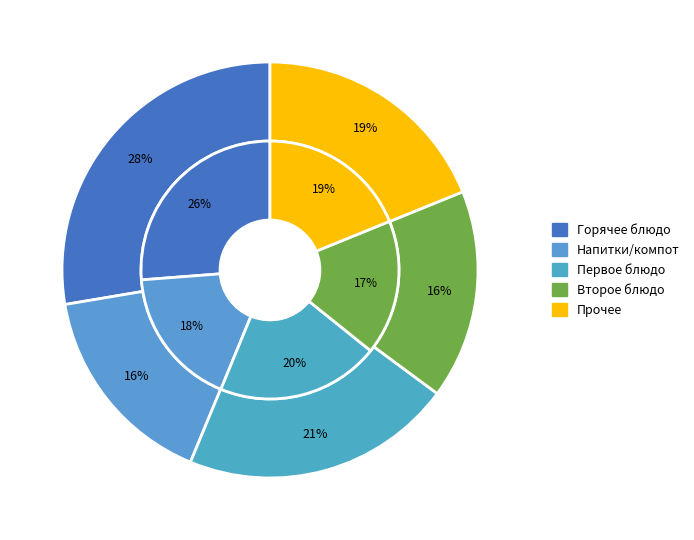

Is there any slice that represents more than half of the pie?

No